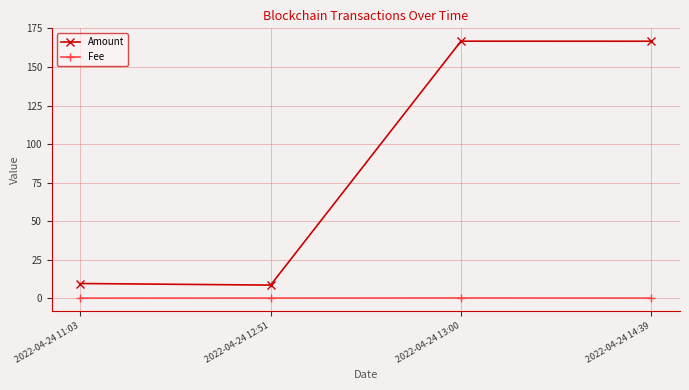

What is the label of the 3rd point from the left?

2022-04-24 13:00